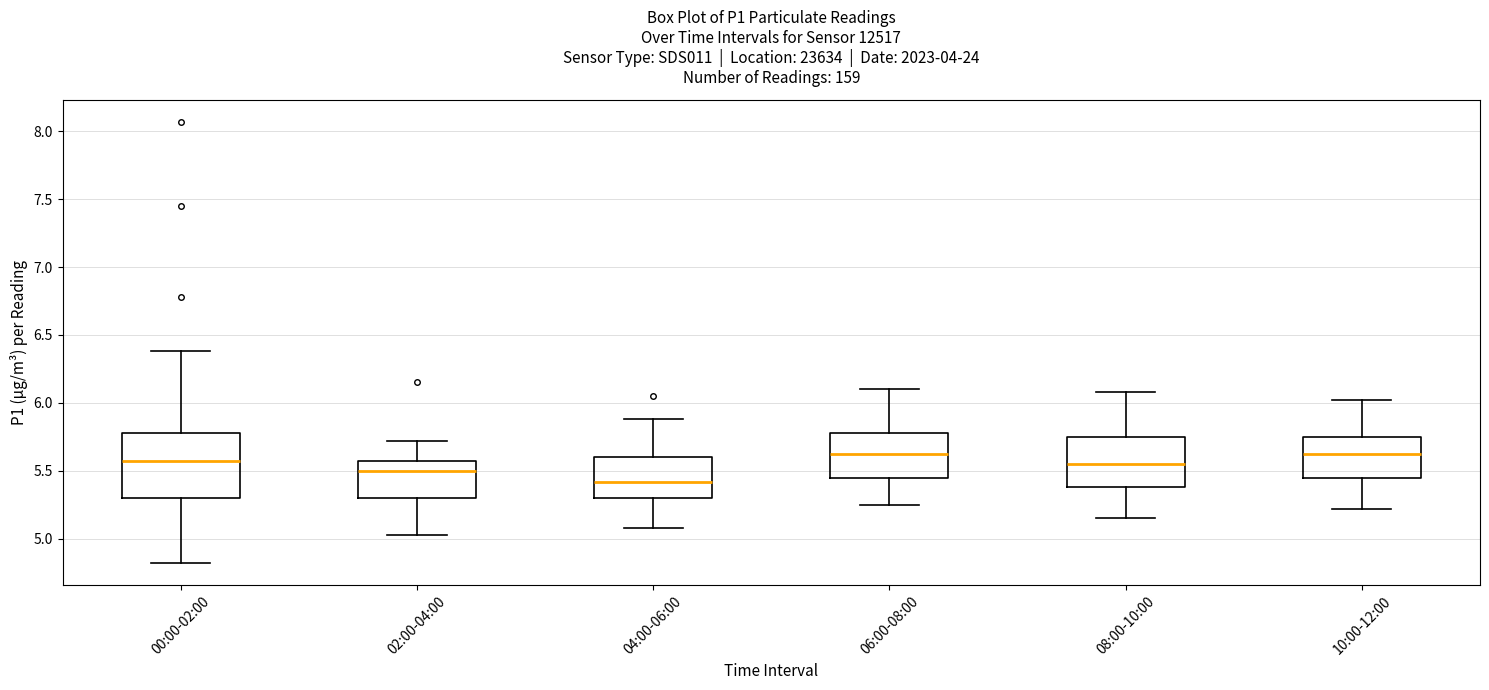

Where does the lower whisker of the box for 02:00-04:00 end on the y-axis? The values are not printed on the chart, so give them approximately, as read against the axis.

5.05